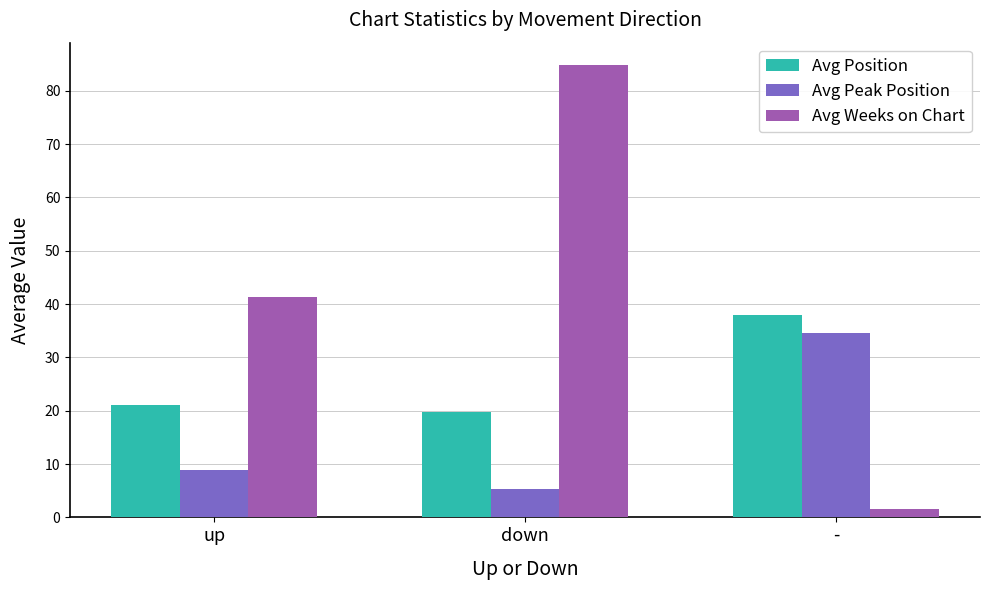

How many values in the Avg Weeks on Chart series exceed 41?

2